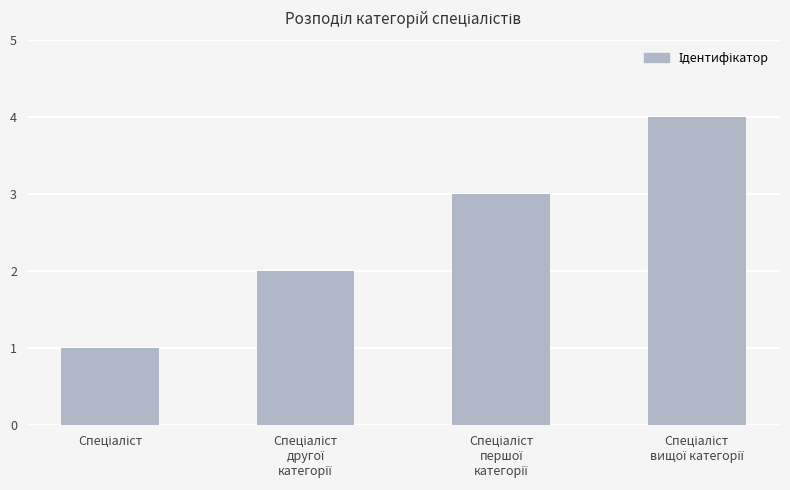

What is the difference between the maximum and minimum values?

3